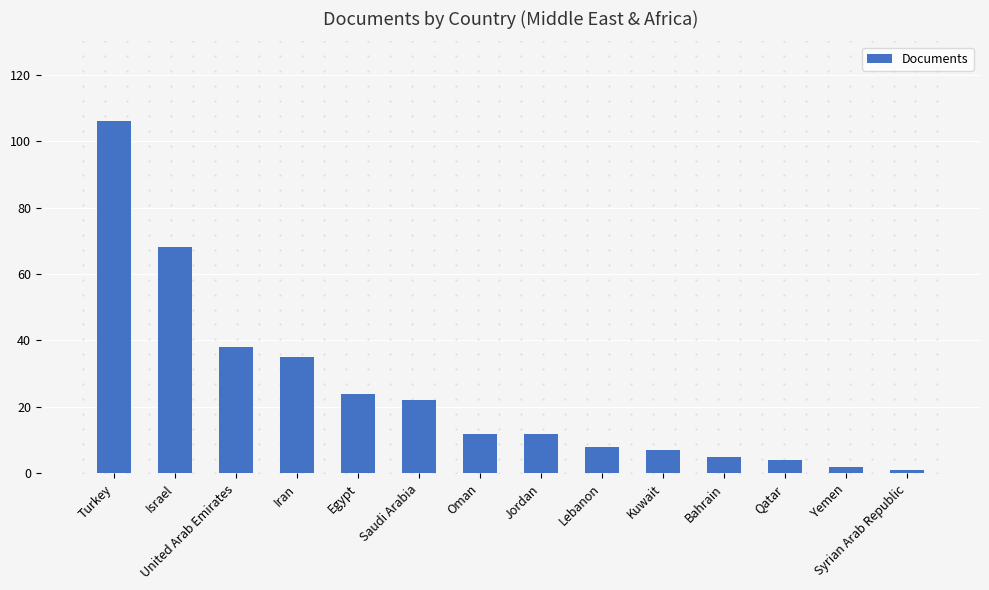

The value at Israel is 68. True or false?

True